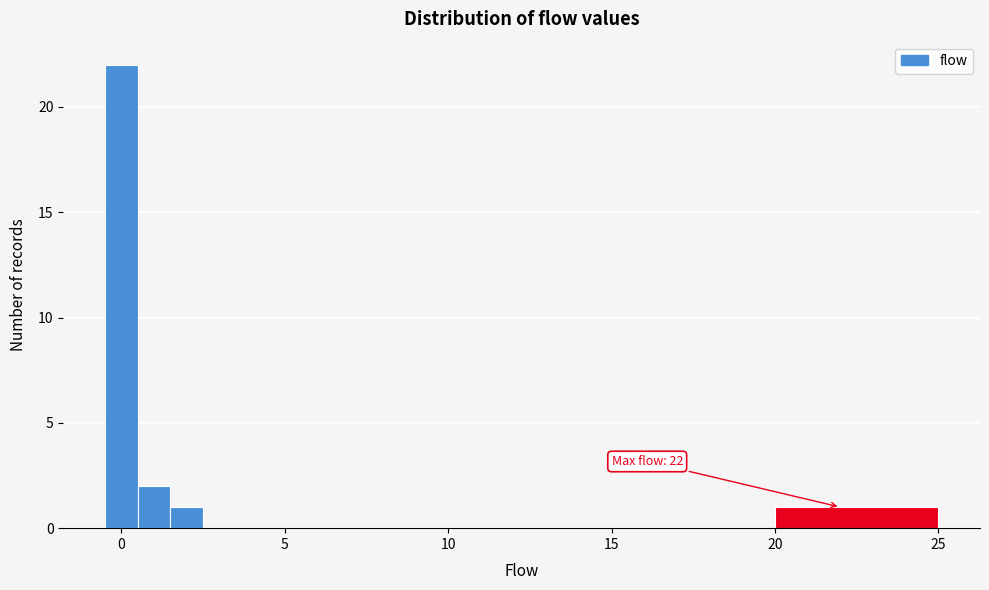

Around what value on the x-axis is the tallest bar? Give the approximate position of its centre, as read against the axis.

0.0